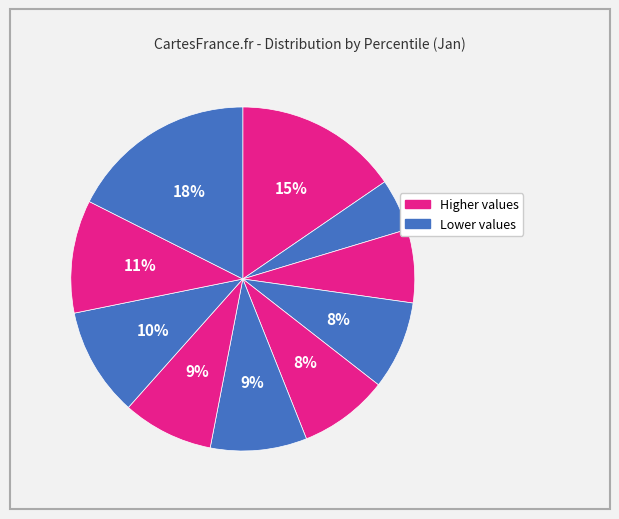

How many slices are in this pie chart?

10